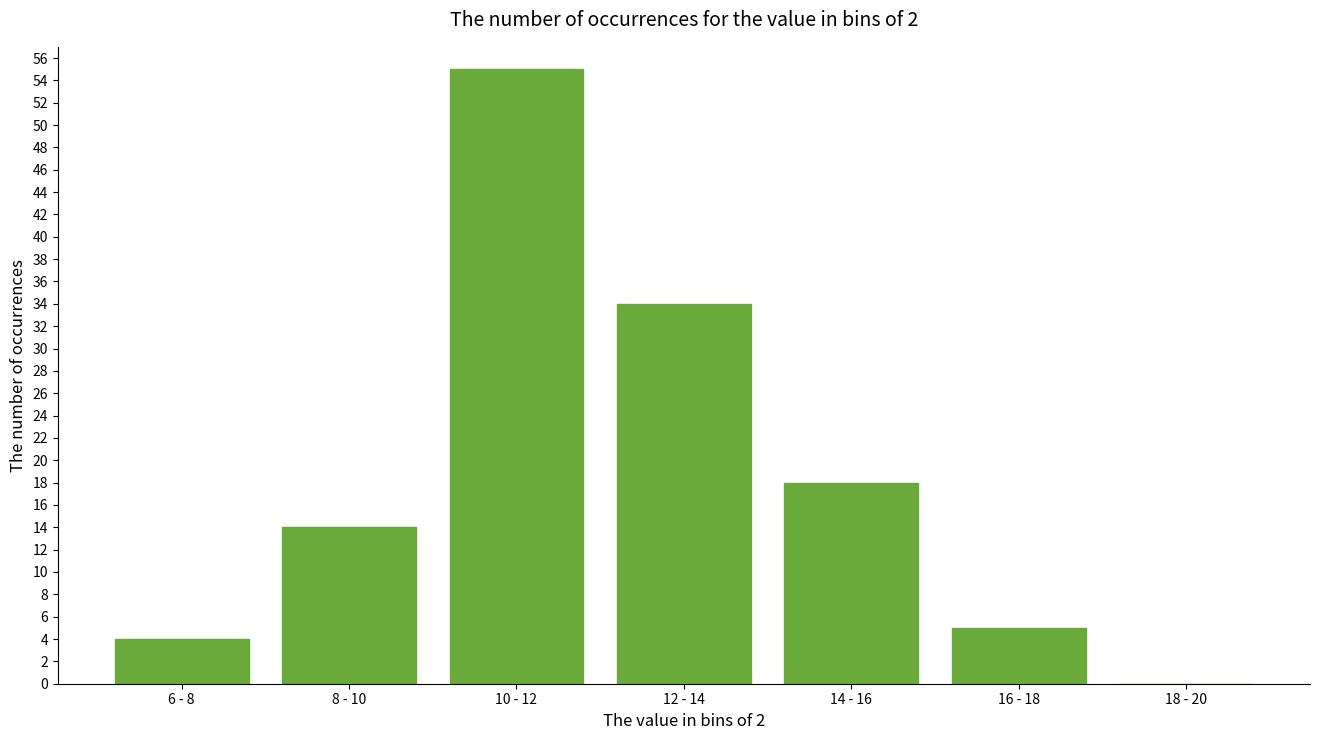

Reading left to right, transcribe all the data shown in this chart.

6 - 8=4	8 - 10=14	10 - 12=55	12 - 14=34	14 - 16=18	16 - 18=5	18 - 20=0